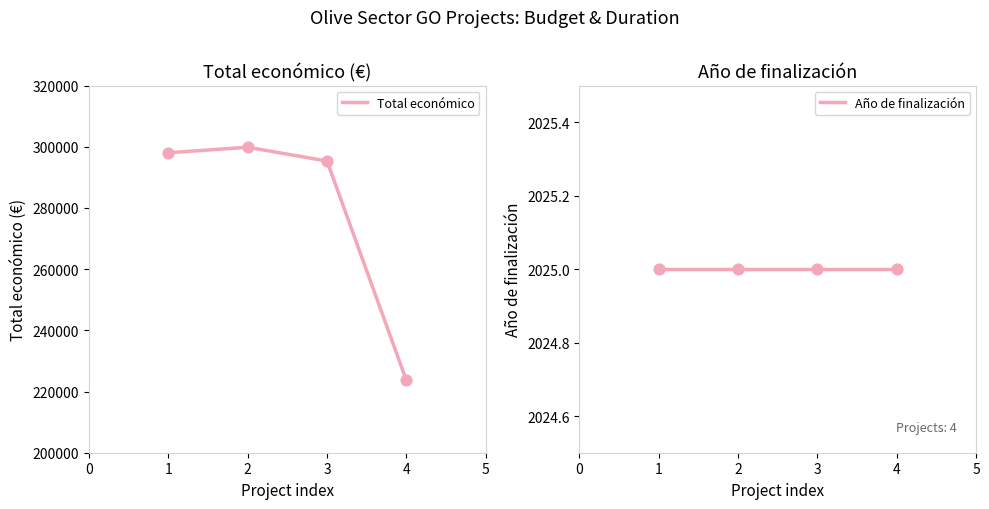

The value of Total económico at 1 is 298027. True or false?

True